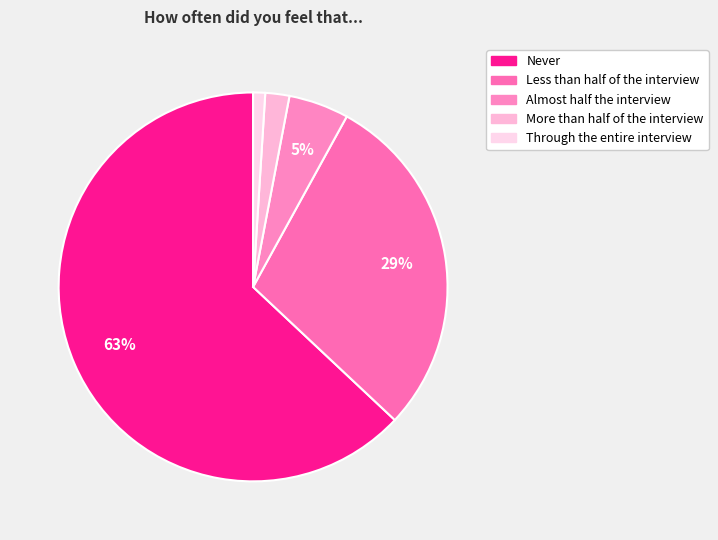

To the nearest percent, what percentage of the pie is Less than half of the interview?

29%